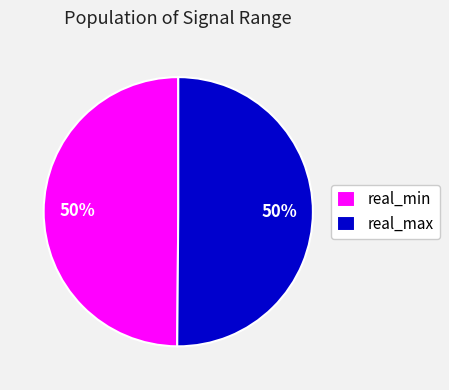

Combined, do real_min and real_max account for over 50%?

Yes